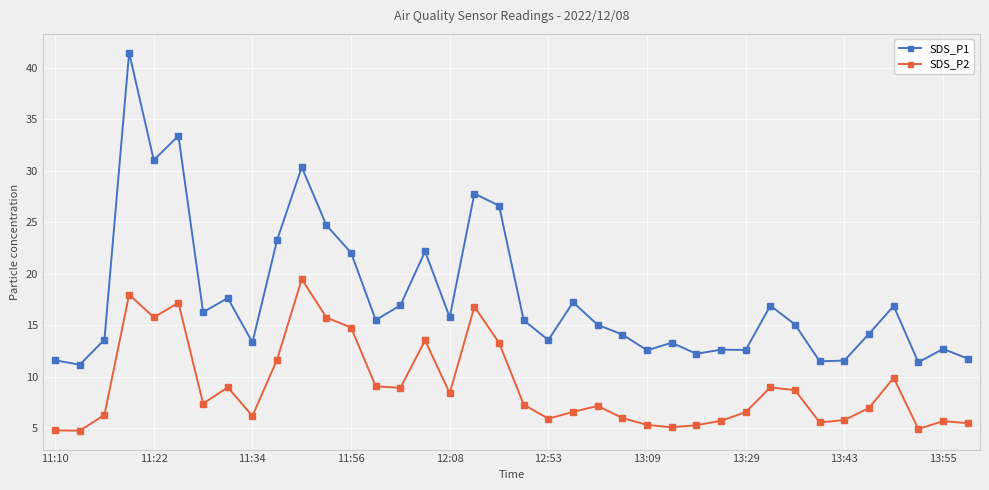

Rank the series by their maximum value, from highest to lowest.

SDS_P1, SDS_P2